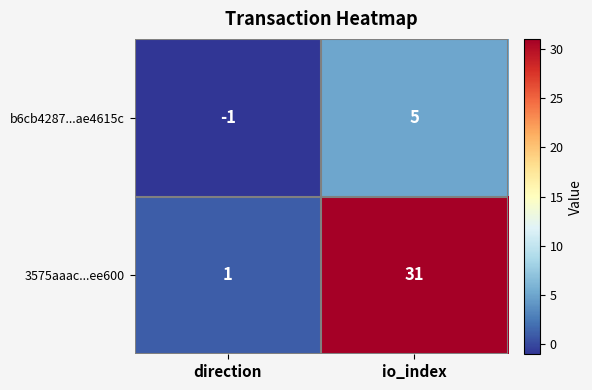

Count the number of data series in this chart.

2